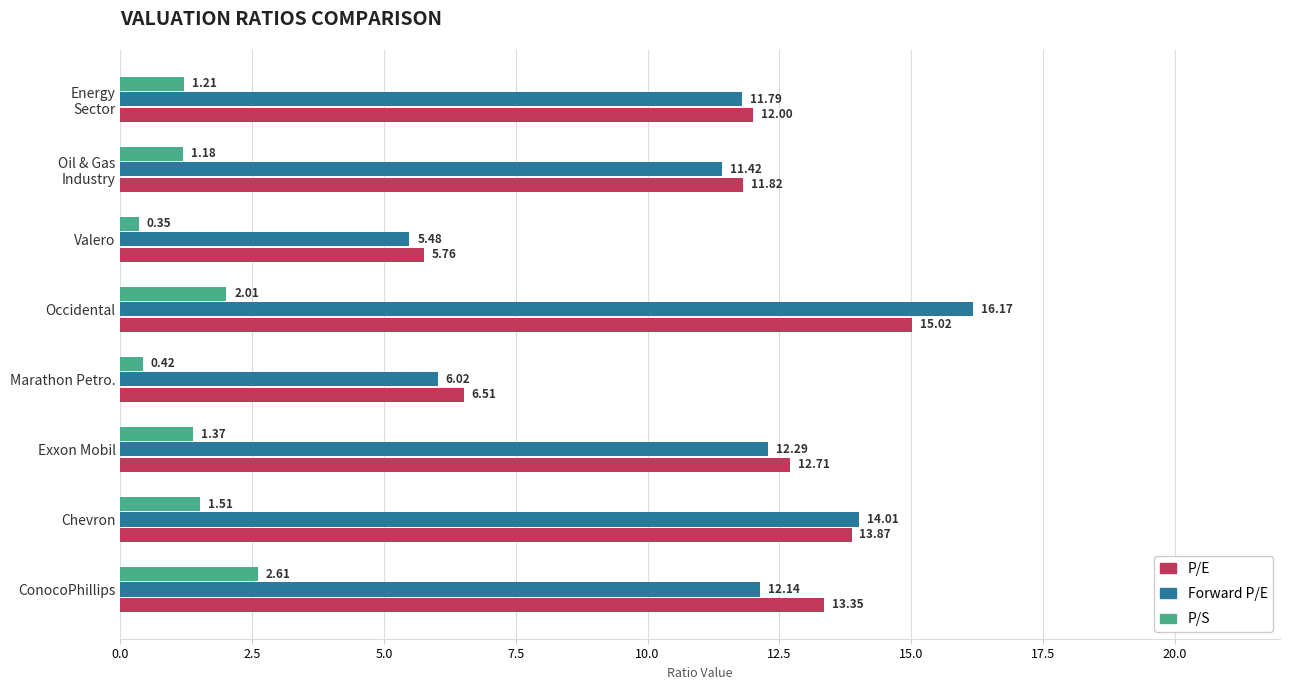

At which category does the chart reach its peak across all series?

Occidental